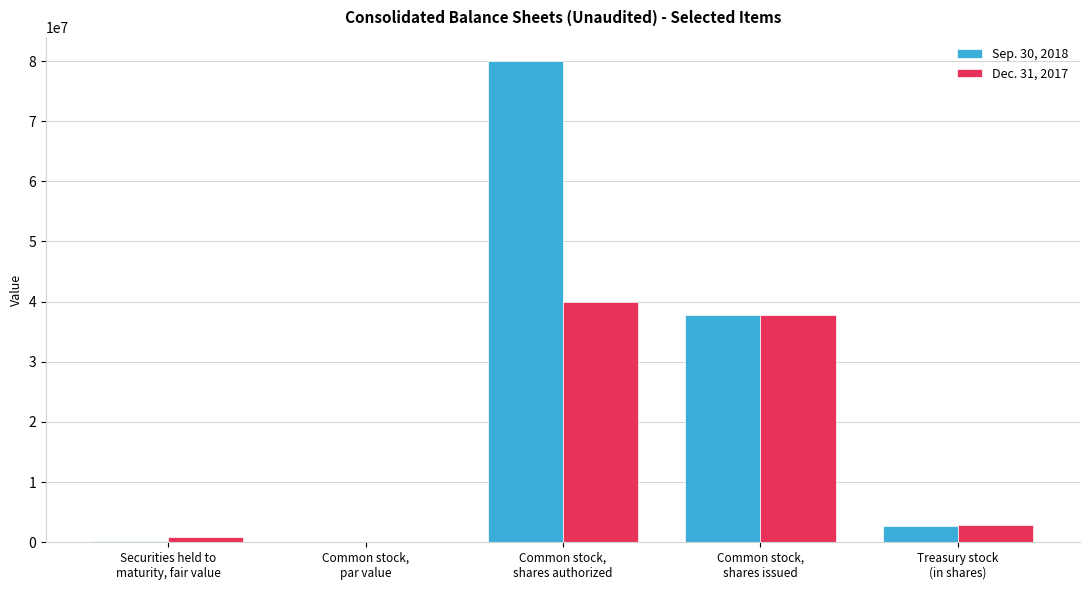

What is the greatest value displayed?

80000000.0